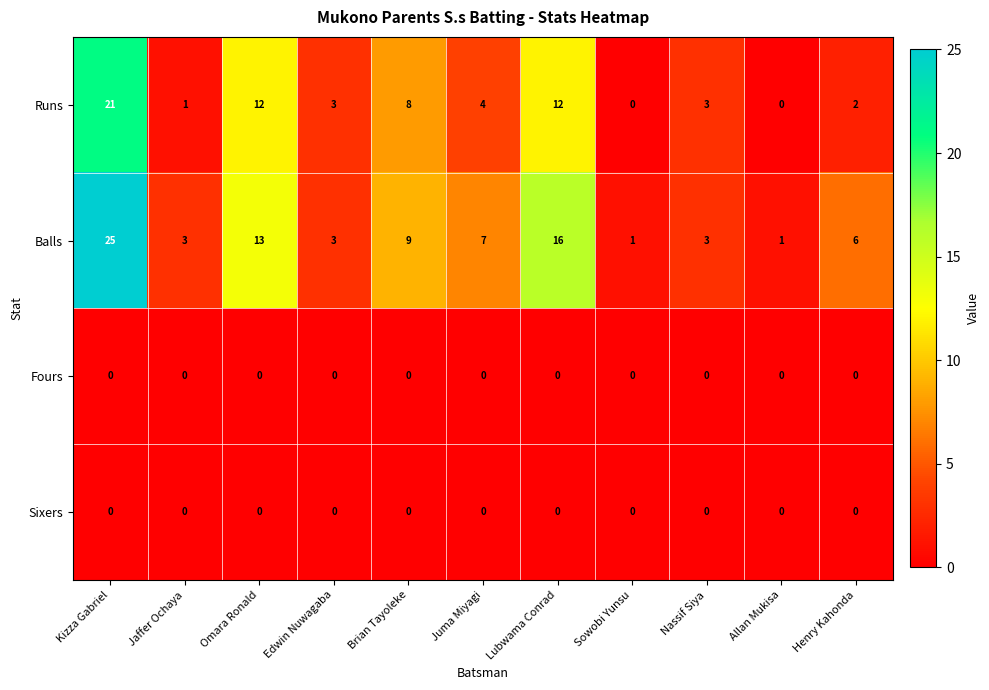

What is the difference between the second highest and minimum values in the Balls series?

15